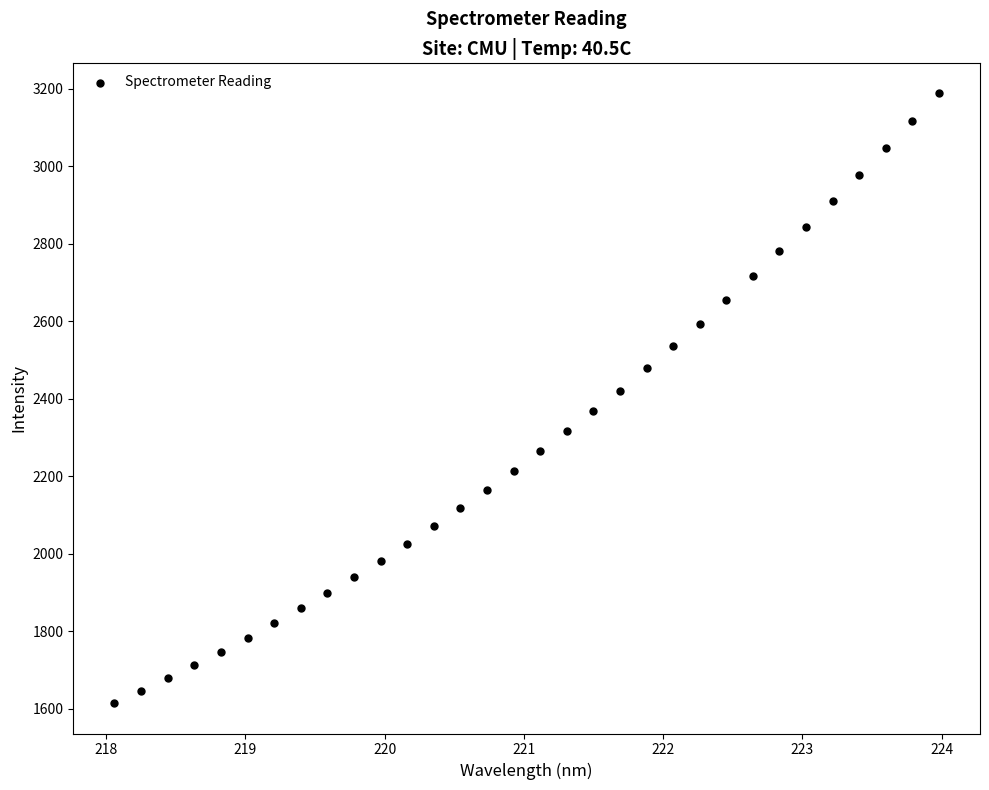

What is the range of Y values (max minus min)?

1574.0